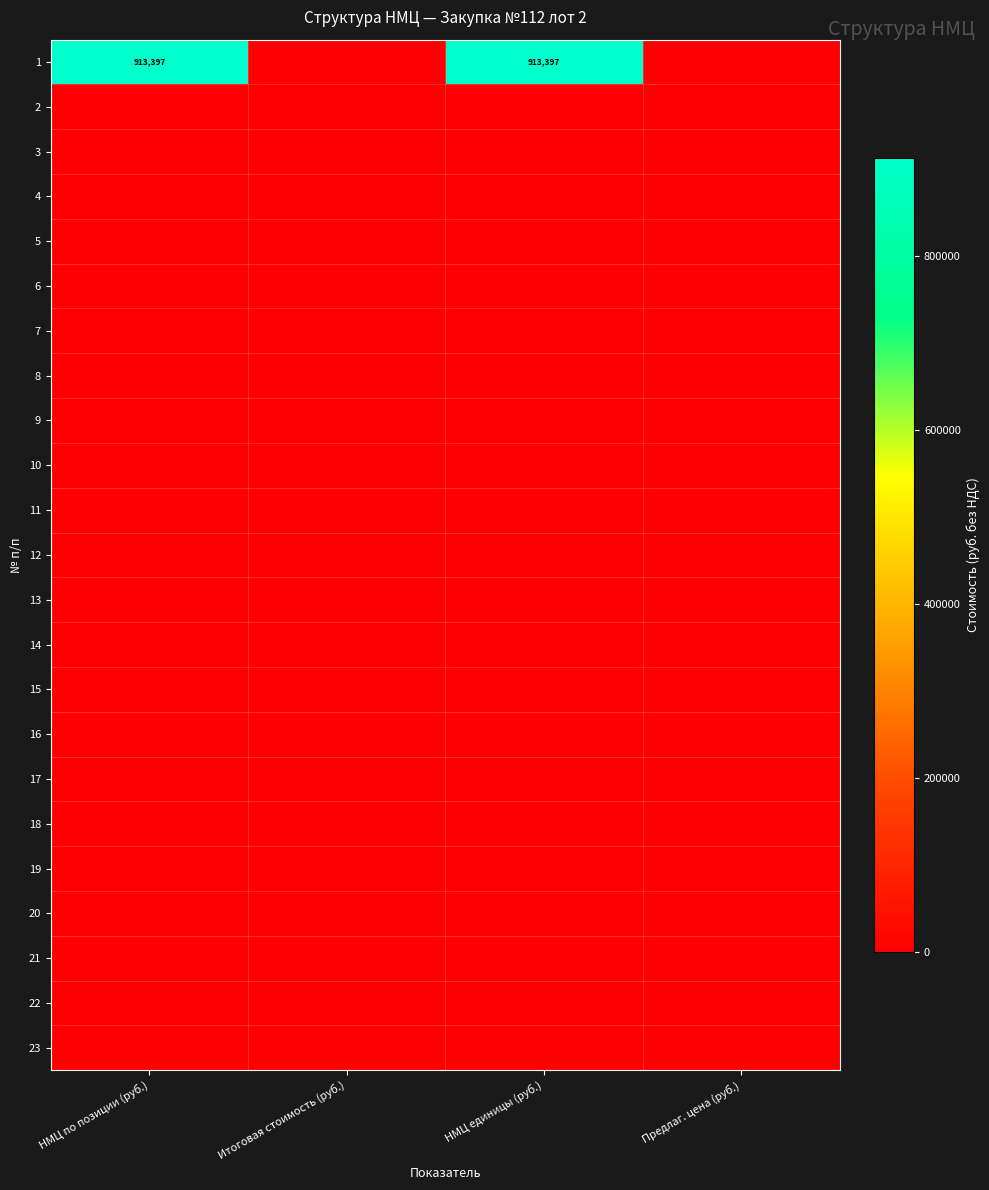

Between Предлаг. цена (руб.) and НМЦ по позиции (руб.), which is larger?

НМЦ по позиции (руб.)